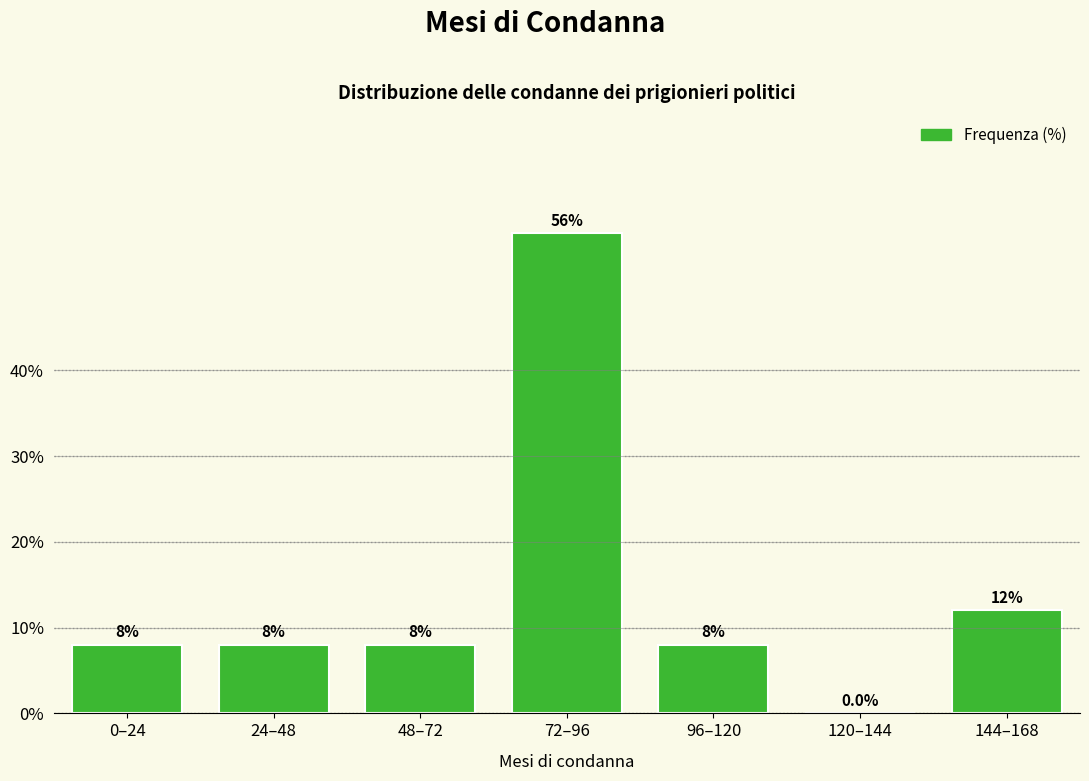

Reading left to right, extract all data points from this chart.

0–24=8.0	24–48=8.0	48–72=8.0	72–96=56.0	96–120=8.0	120–144=0.0	144–168=12.0